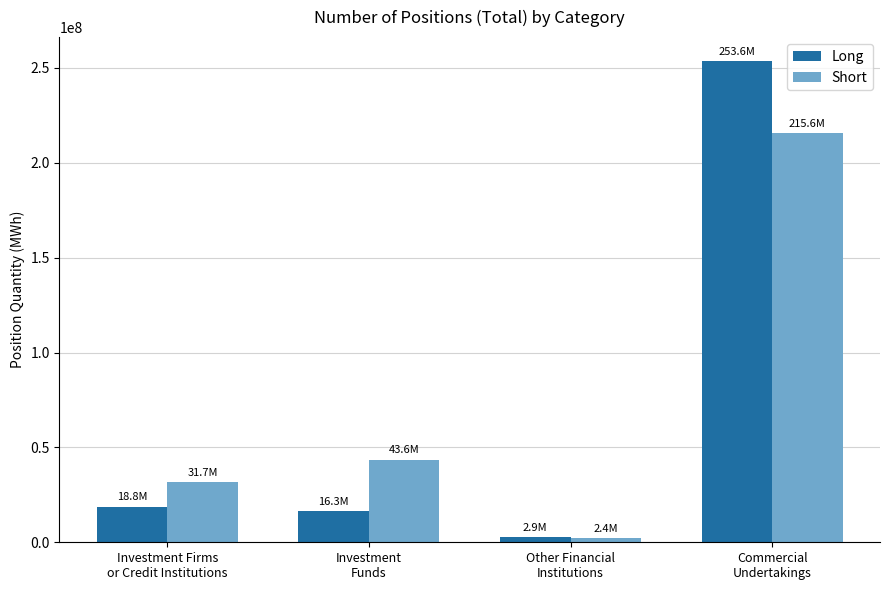

Rank the series by their maximum value, from lowest to highest.

Short, Long